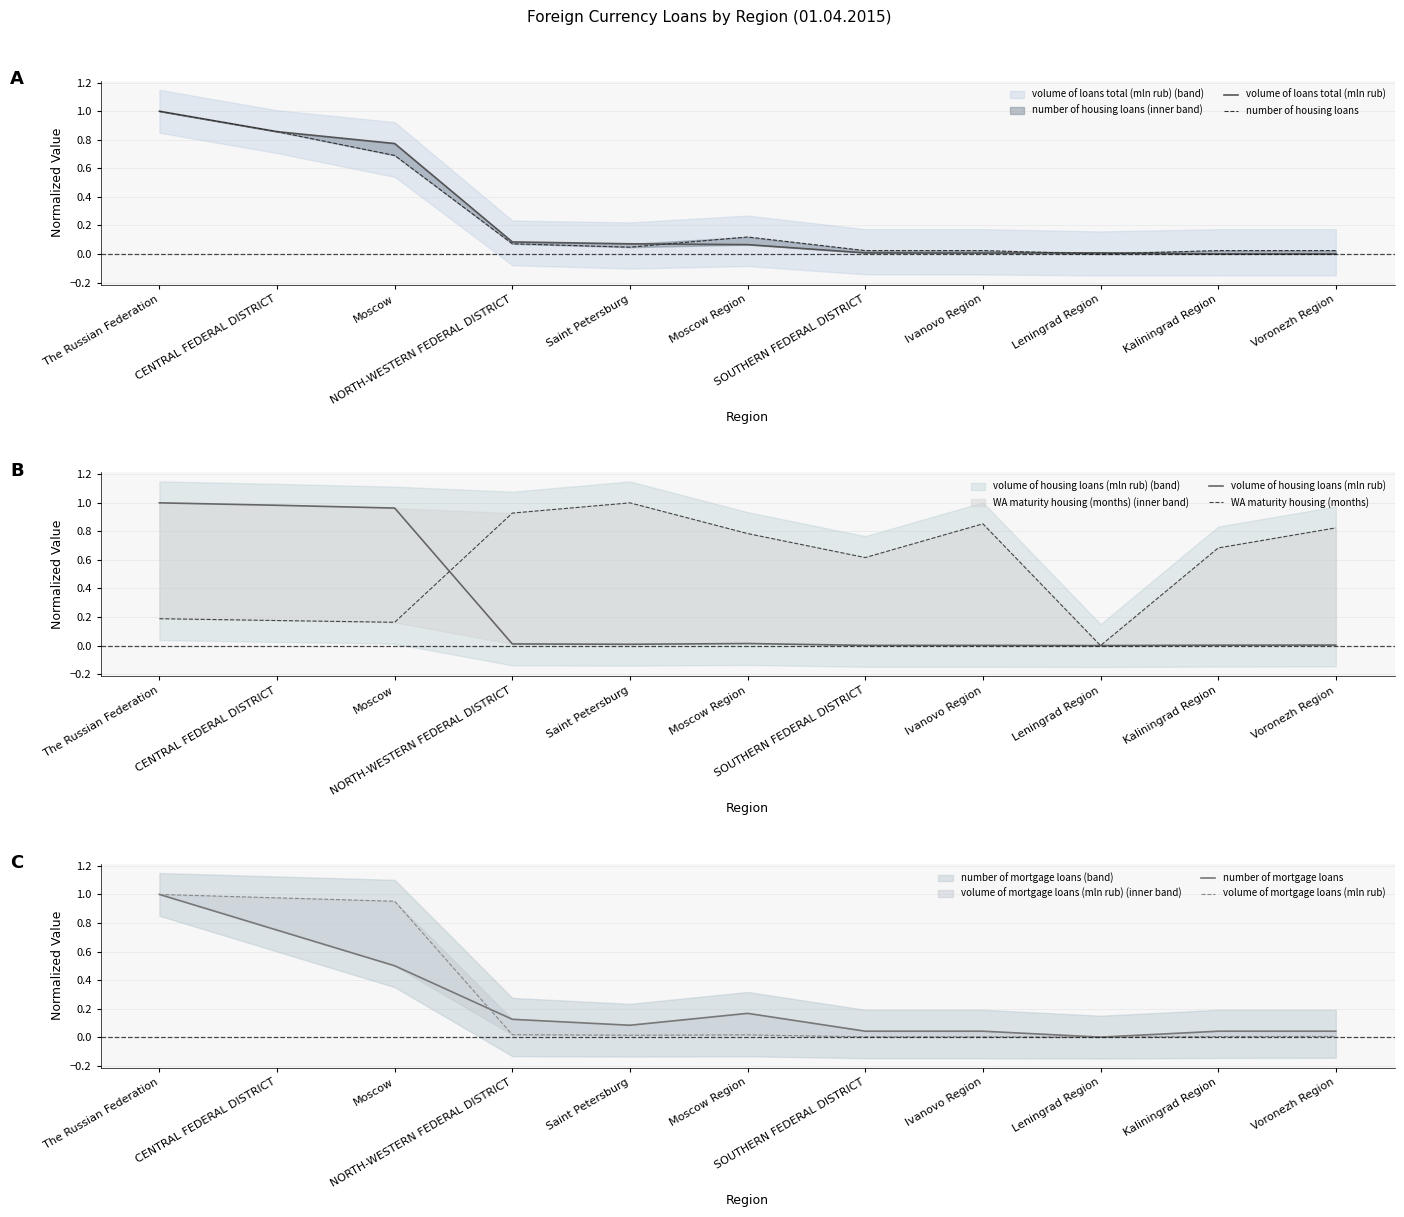

List the series in order of their peak value, highest first.

volume of loans total (mln rub), number of housing loans, volume of housing loans (mln rub), WA maturity housing (months), number of mortgage loans, volume of mortgage loans (mln rub)